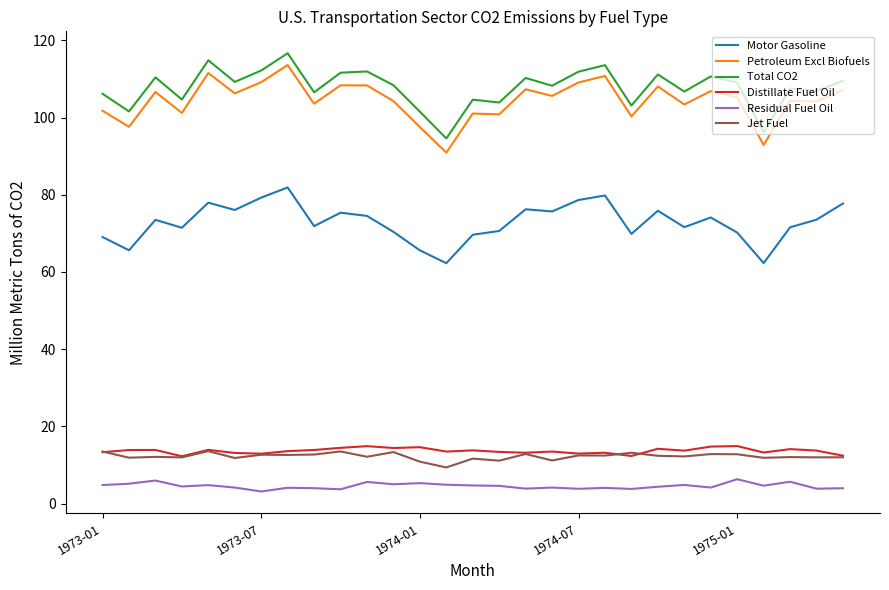

In Distillate Fuel Oil, how many points are higher than both neighbors (excluding endpoints)?

10